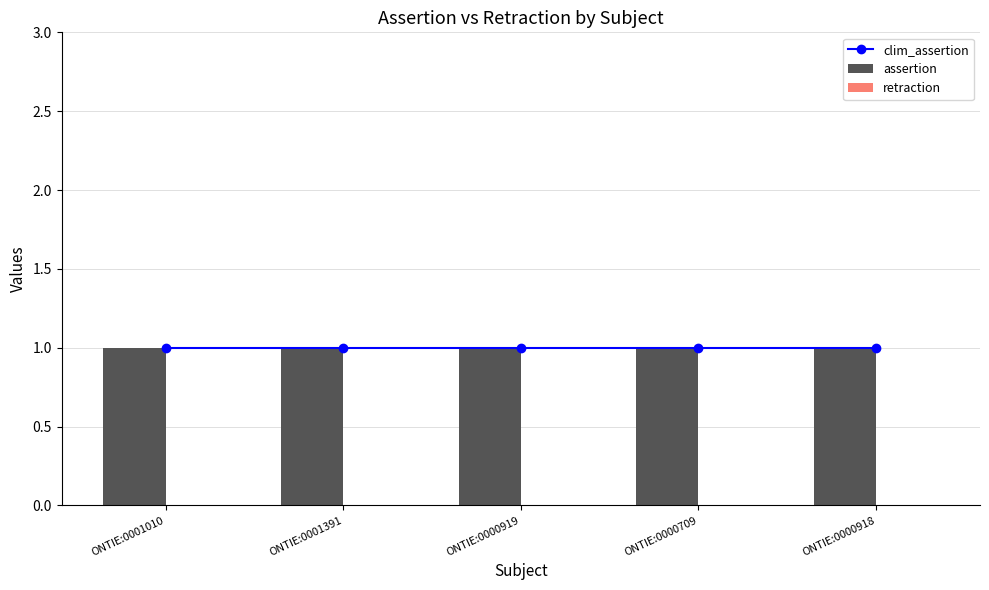

Is it true that assertion equals 1 at ONTIE:0000918?

True